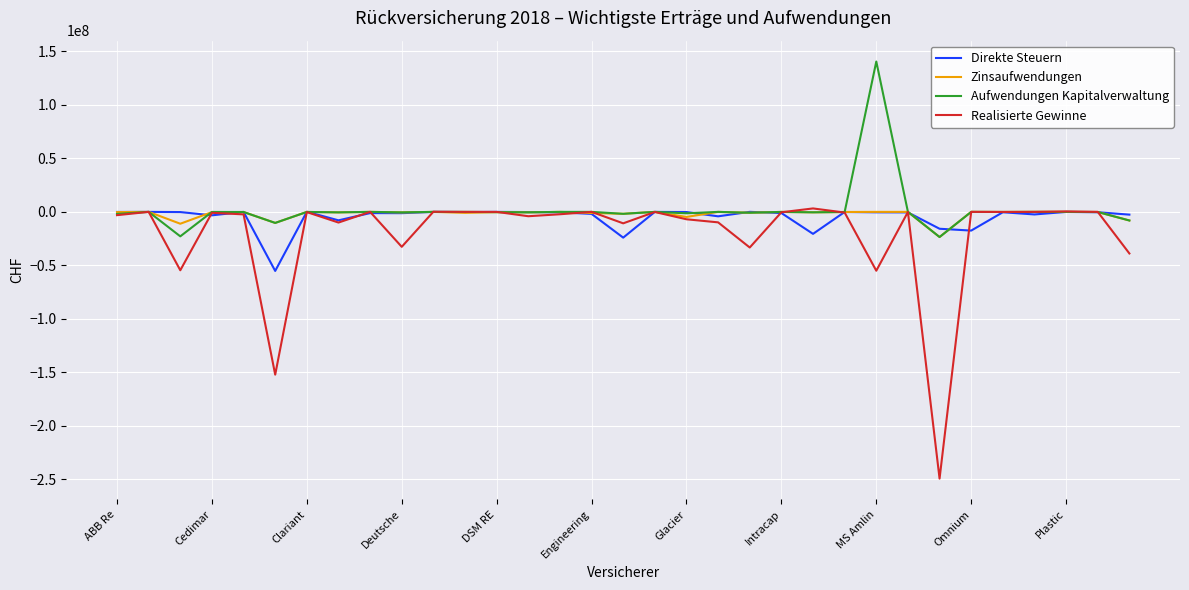

What is the minimum value shown in the chart?

-249375664